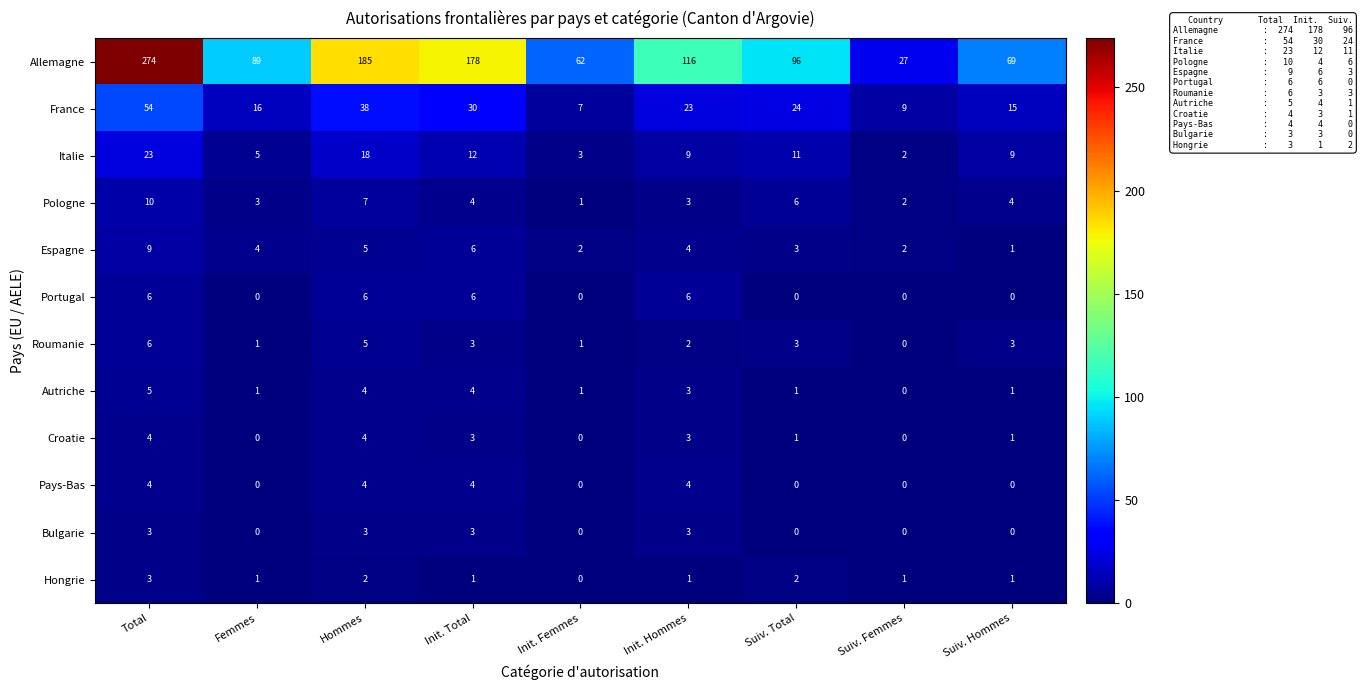

Which series has the largest total across all categories?

Allemagne